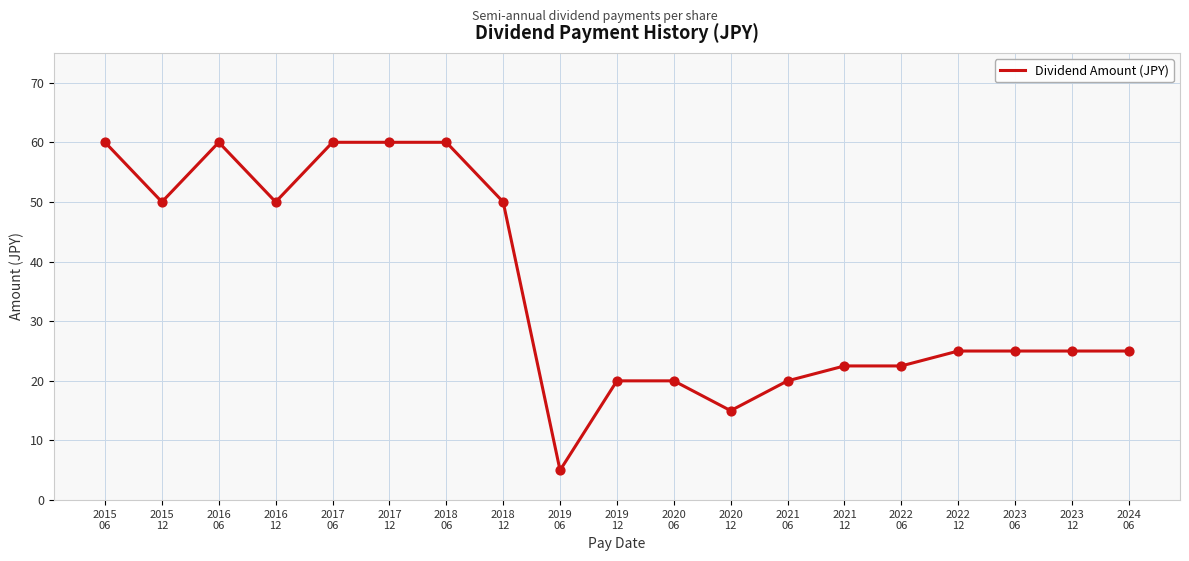

Approximately how many times larger is the value at 2020
06 compared to 2021
06?

1.0